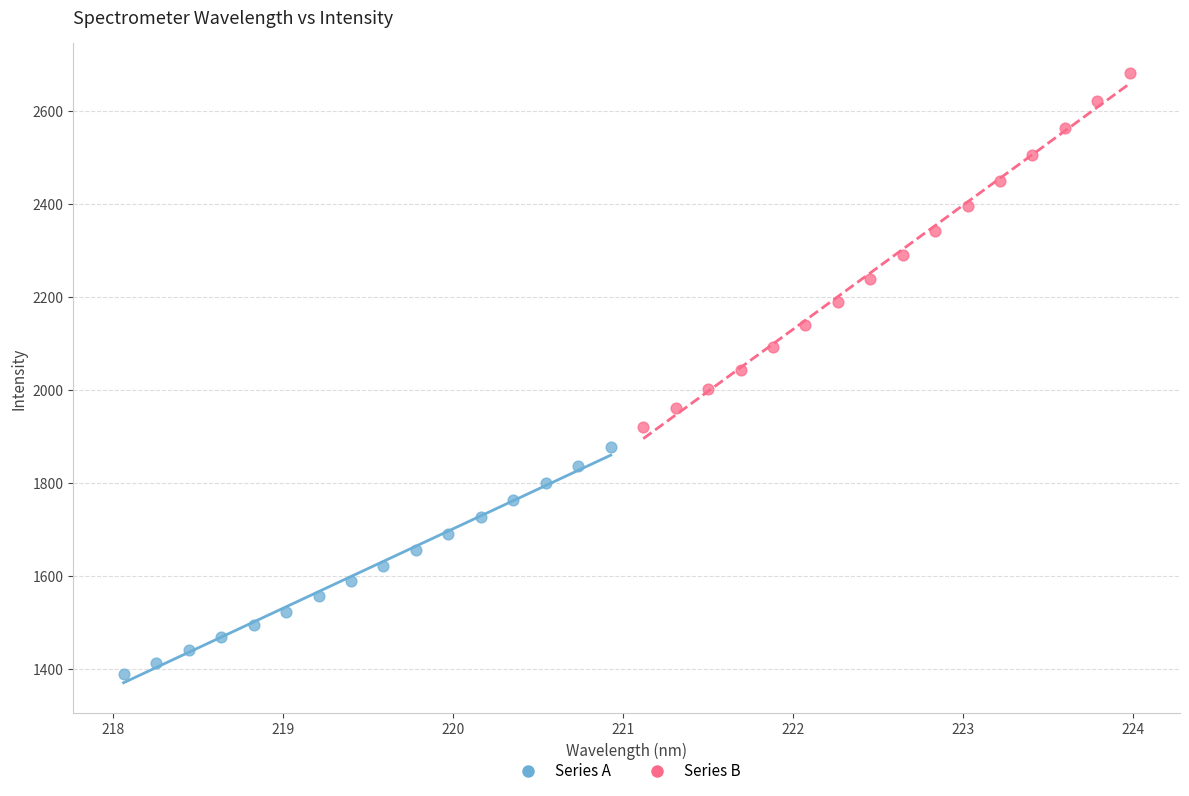

Which series has the largest Y range (max minus min)?

Series B